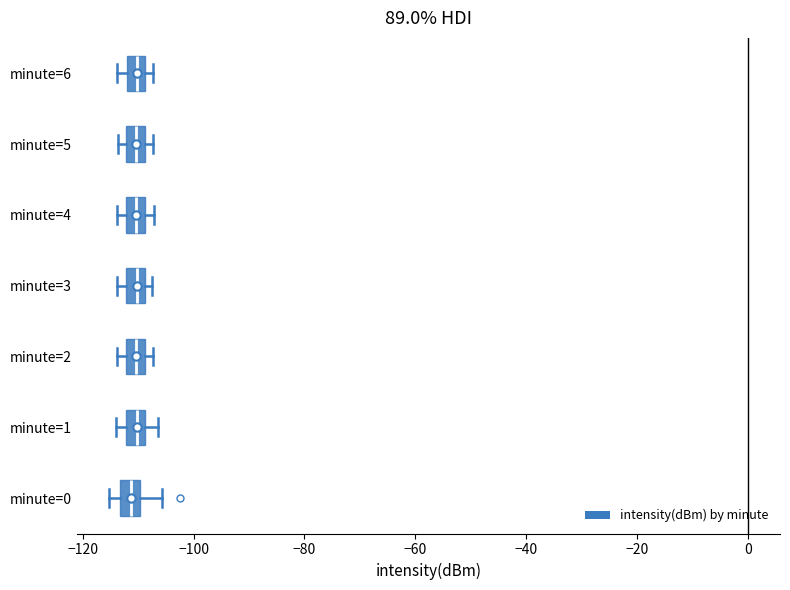

Reading bottom to top, read every box against the x-axis: the position of its median line, the range the box covers, and the ends of its whiskers. The values are not printed on the chart, so give them approximately, as read against the axis.

minute=0: median -112, box -114 to -110, whiskers -116 to -106
minute=1: median -110, box -112 to -108, whiskers -114 to -106
minute=2: median -110, box -112 to -108, whiskers -114 to -108 (just right of the box's right edge)
minute=3: median -110, box -112 to -108, whiskers -114 to -108 (just right of the box's right edge)
minute=4: median -110, box -112 to -108, whiskers -114 to -108 (just right of the box's right edge)
minute=5: median -110, box -112 to -108, whiskers -114 to -108 (just right of the box's right edge)
minute=6: median -110, box -112 to -108, whiskers -114 to -108 (just right of the box's right edge)